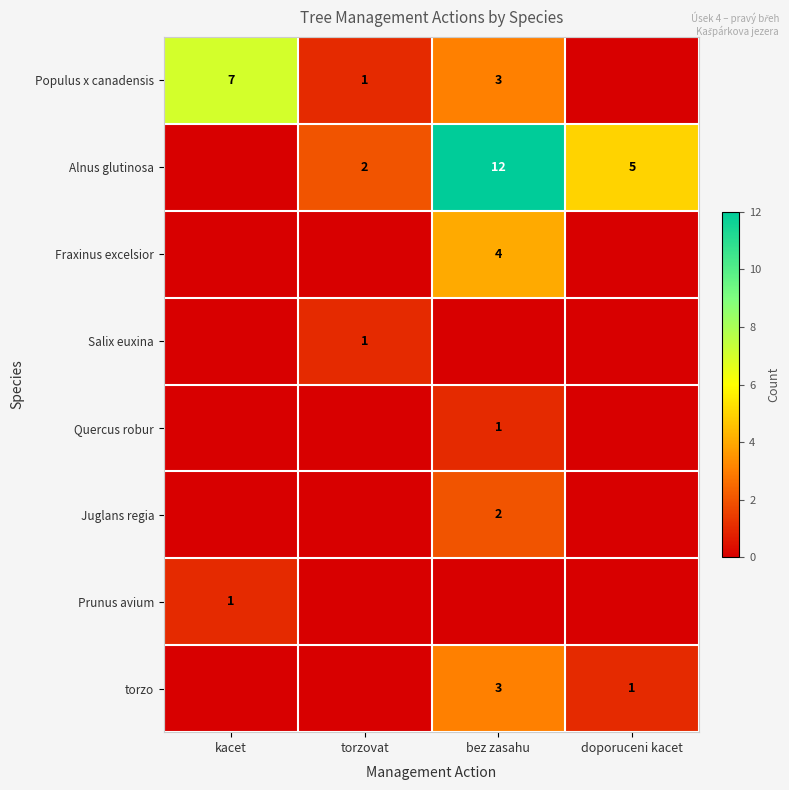

True or false: Juglans regia has a value of 3 at bez zasahu.

False